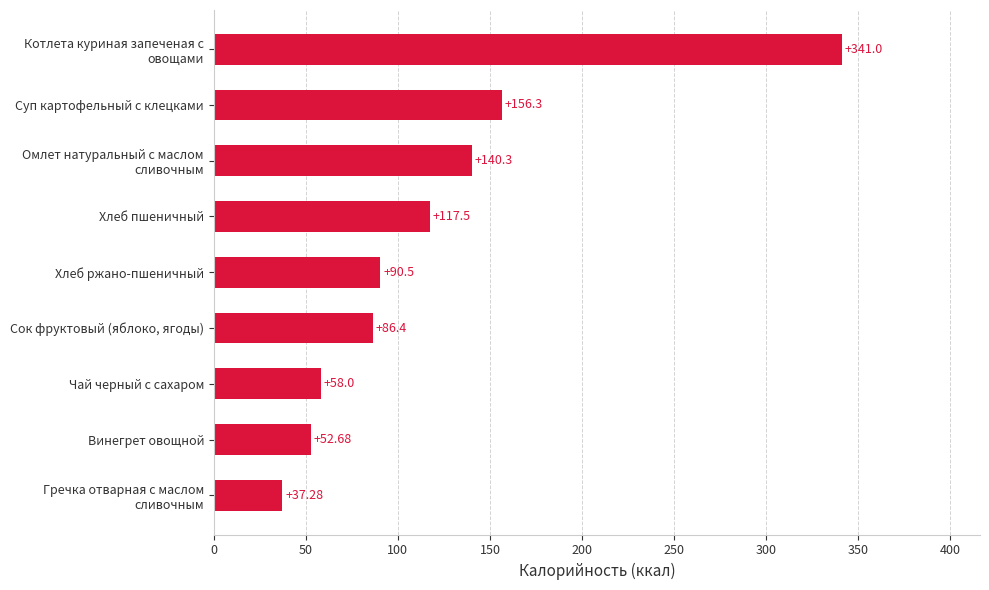

Count the number of values greater than 90.

5